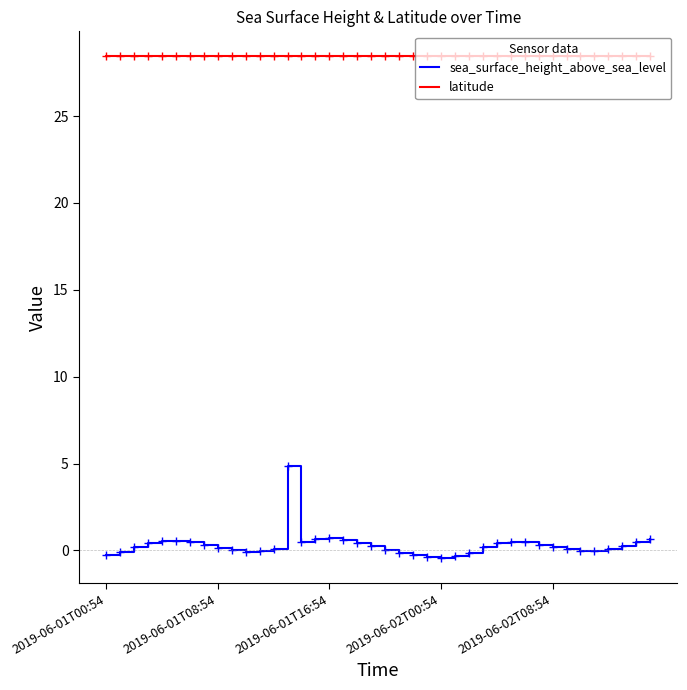

What is the maximum value for latitude?

28.4